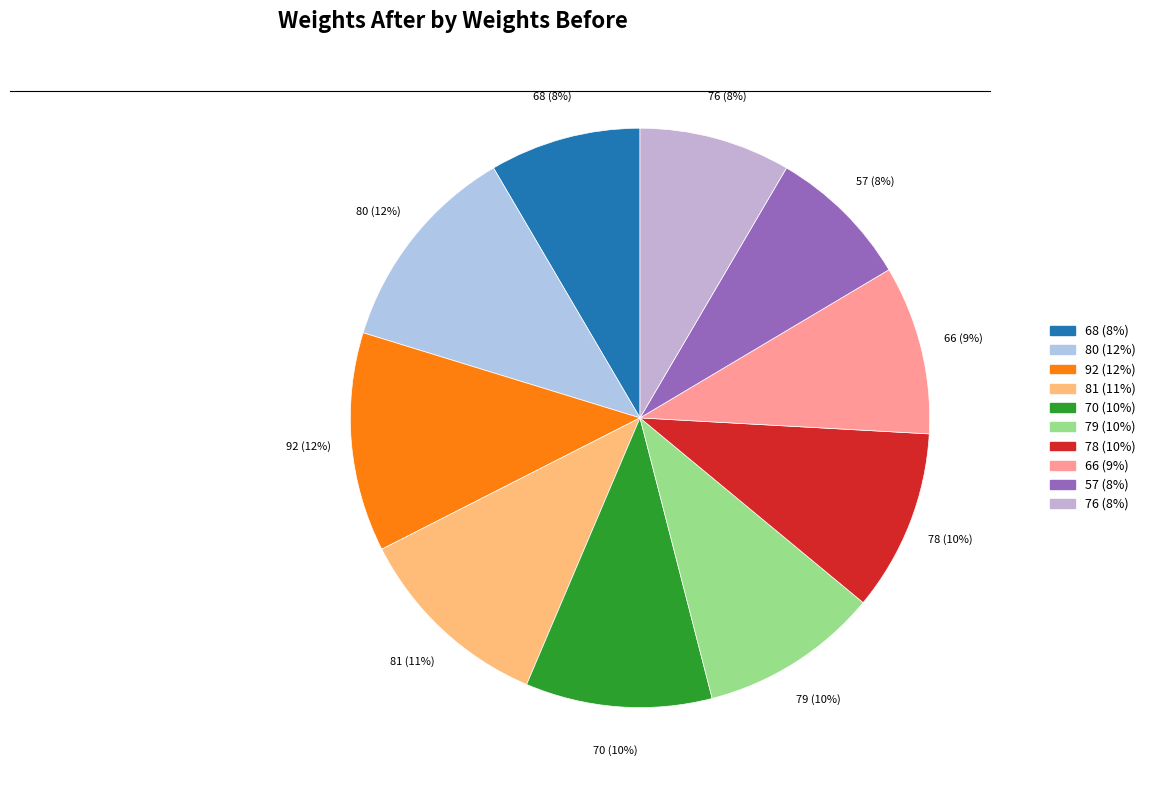

What is the ratio of the value at 80 to the value at 79?

1.2